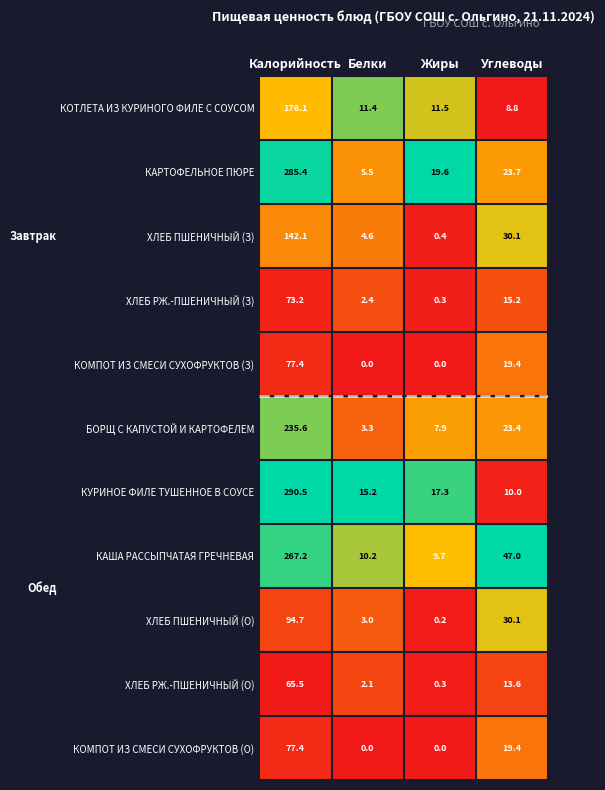

List the labels in order of ХЛЕБ РЖ.-ПШЕНИЧНЫЙ (О) value, largest first.

Калорийность, Углеводы, Белки, Жиры